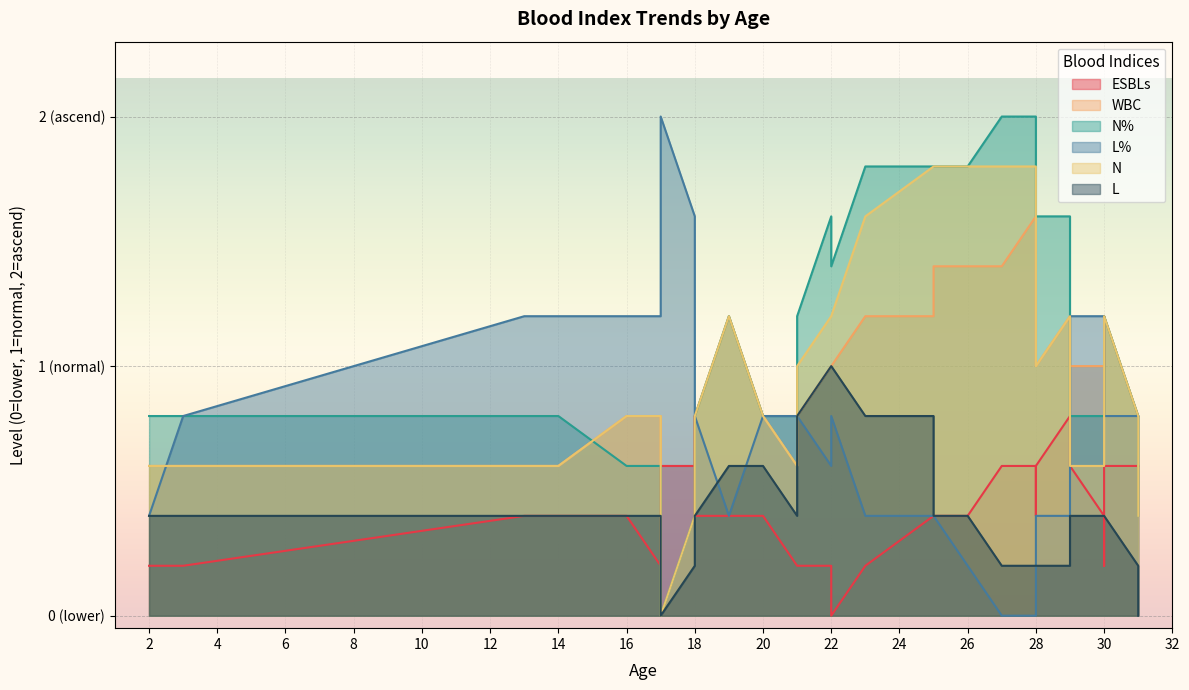

What is the value of the L% point at the 40th from the left?

2